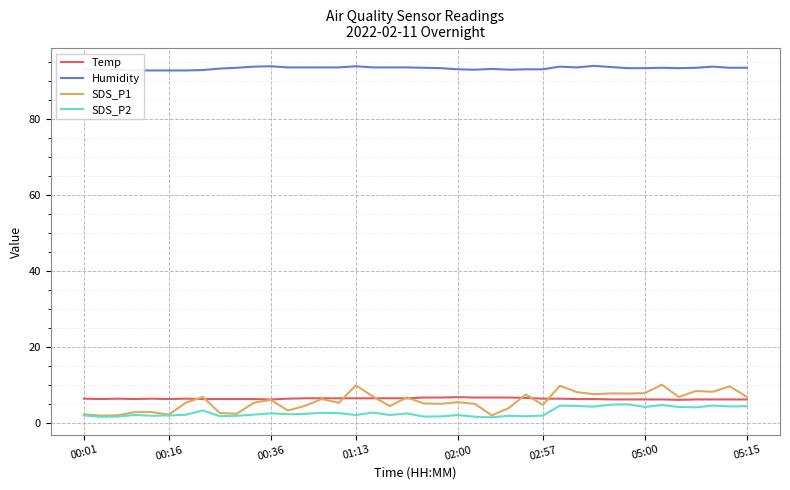

Count the number of categories in the chart.

40